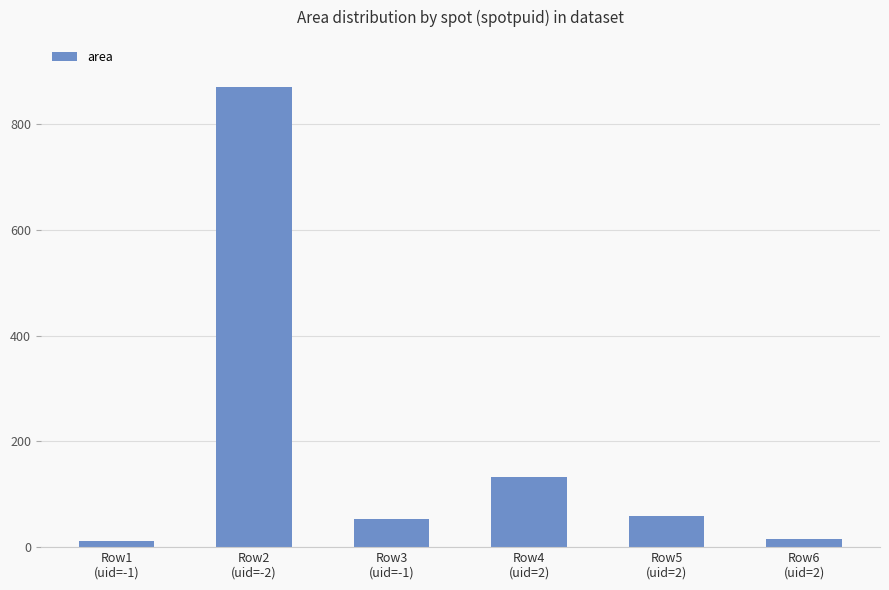

What is the label of the 5th bar from the left?

Row5
(uid=2)